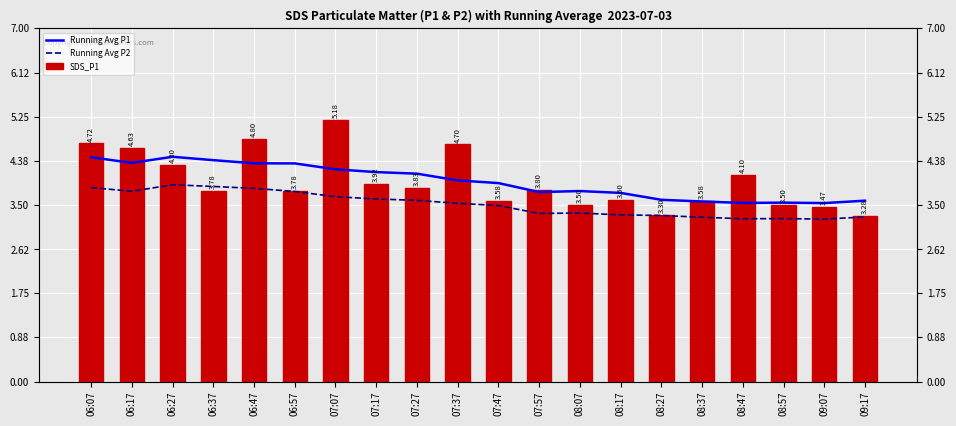

What is the average value of the Running Avg P1 series?

4.0